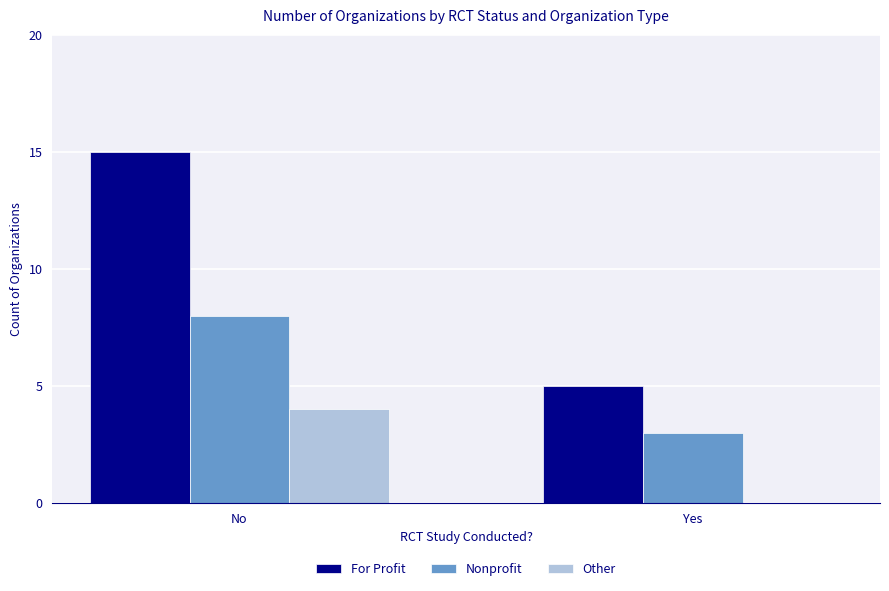

What are all the series names shown in the legend?

For Profit, Nonprofit, Other